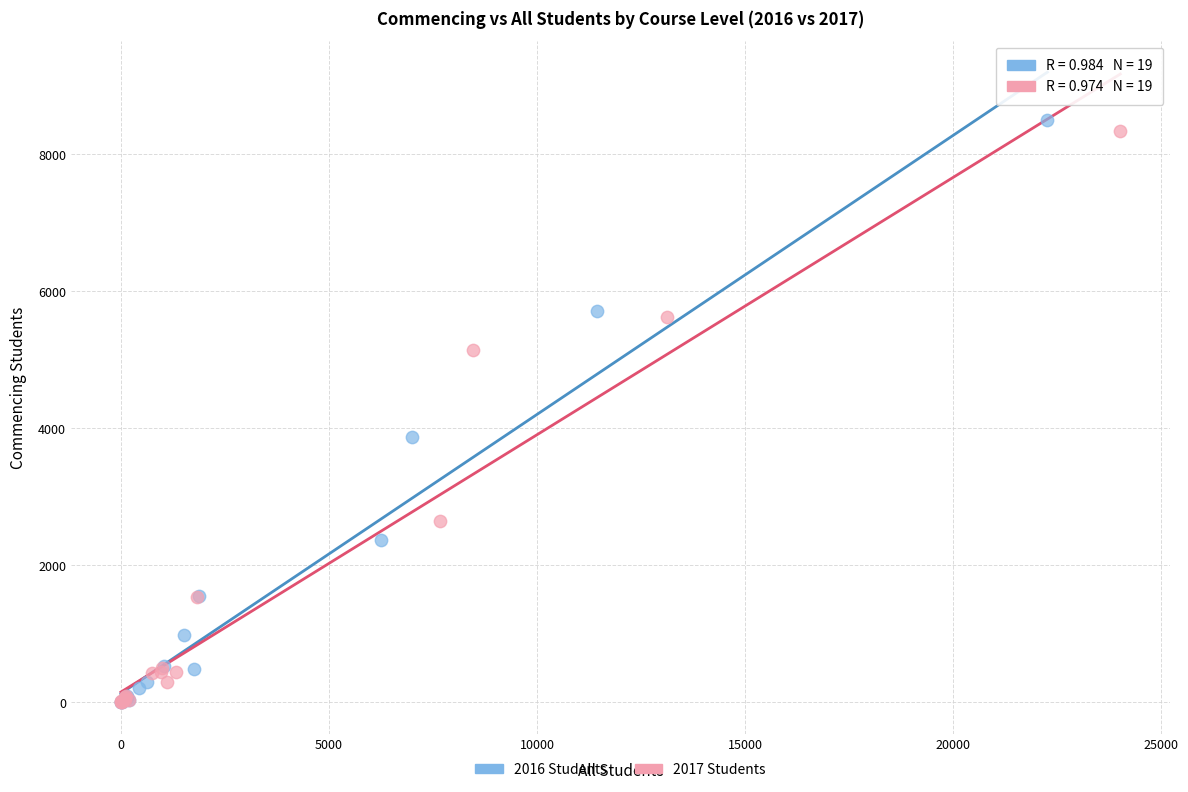

What are all the series names shown in the legend?

2016 Students, 2017 Students